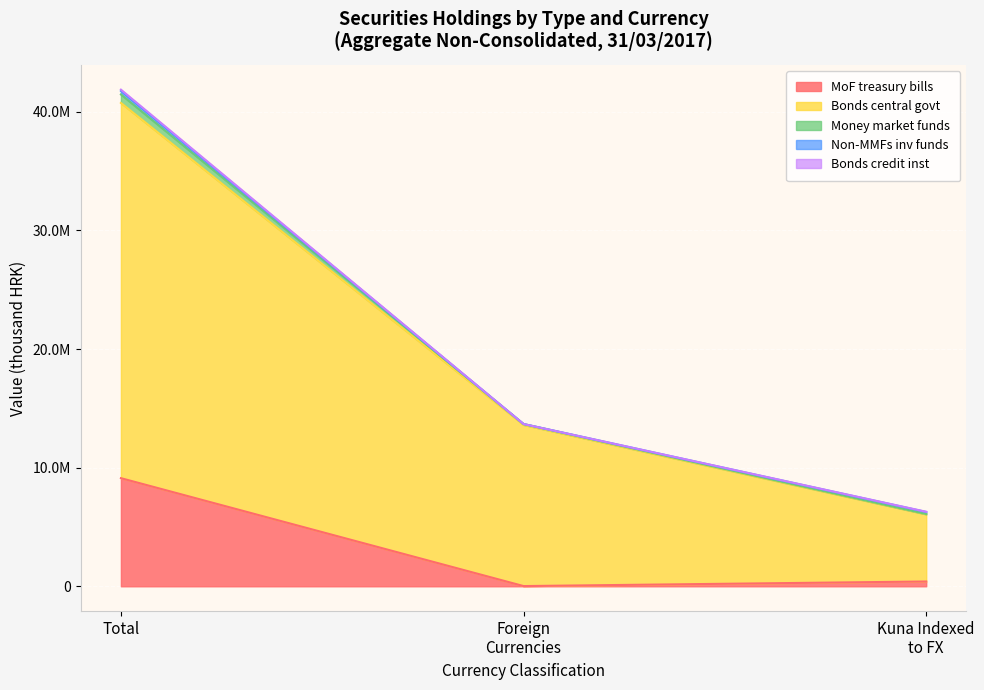

What are all the series names shown in the legend?

MoF treasury bills, Bonds central govt, Money market funds, Non-MMFs inv funds, Bonds credit inst